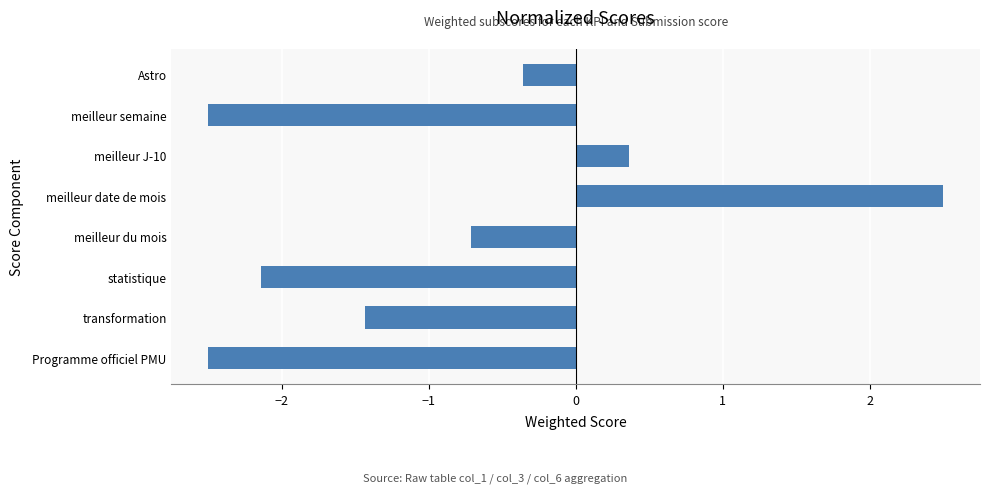

What is the difference between the values at transformation and meilleur semaine?

1.1